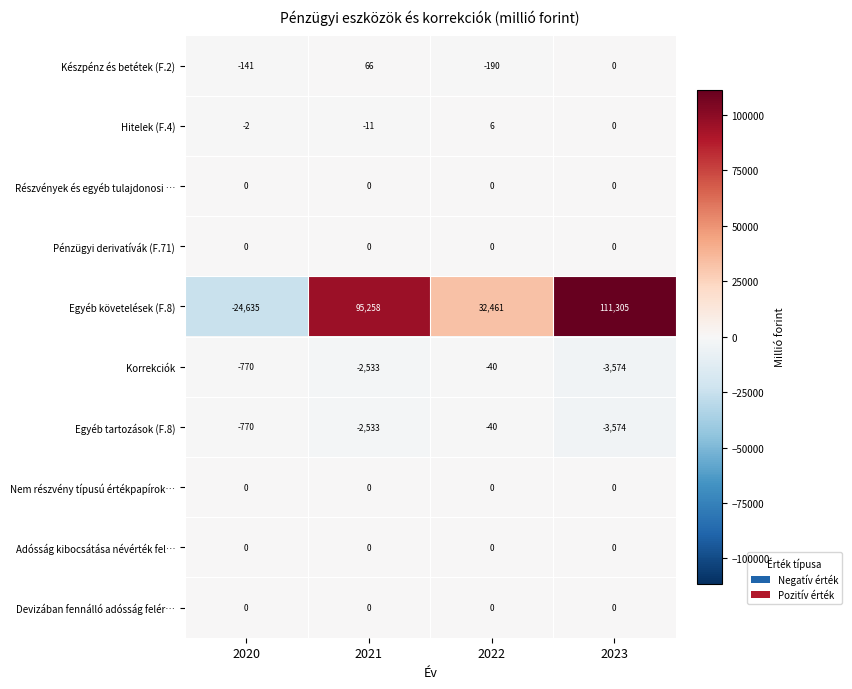

At which label does Készpénz és betétek (F.2) first exceed 0?

2021